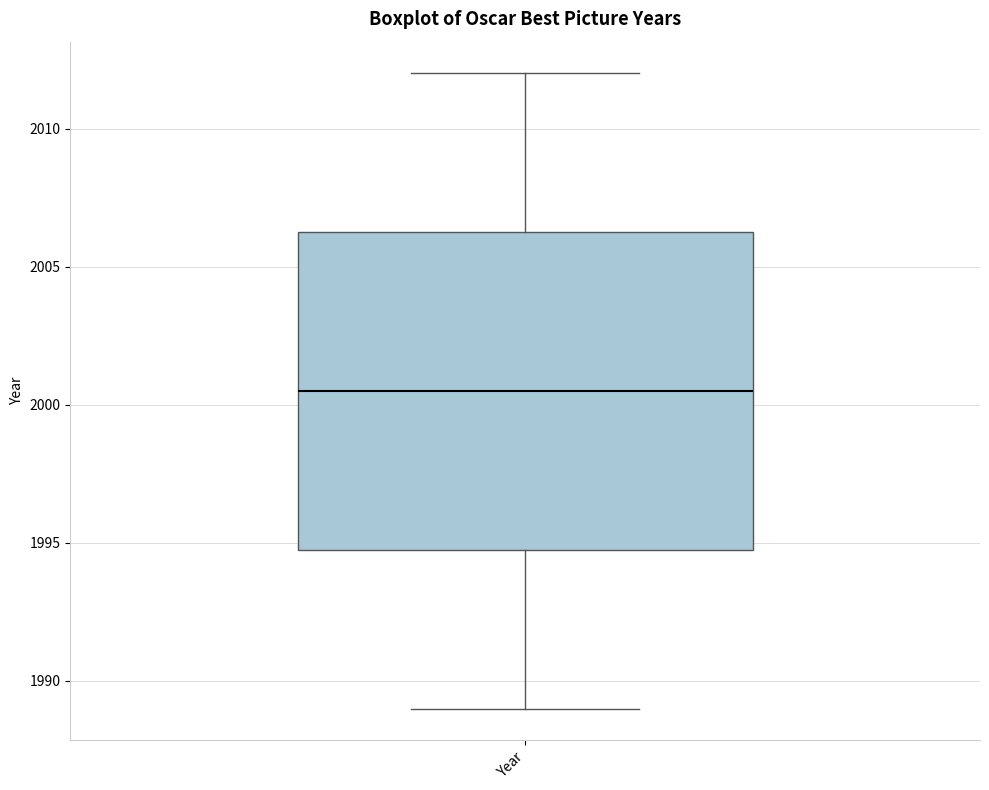

Read this box plot against the y-axis: the position of the median line, the range covered by the box, and the ends of both whiskers. The values are not printed on the chart, so give them approximately, as read against the axis.

median 2000.5, box 1995.0 to 2006.5, whiskers 1989.0 to 2012.0